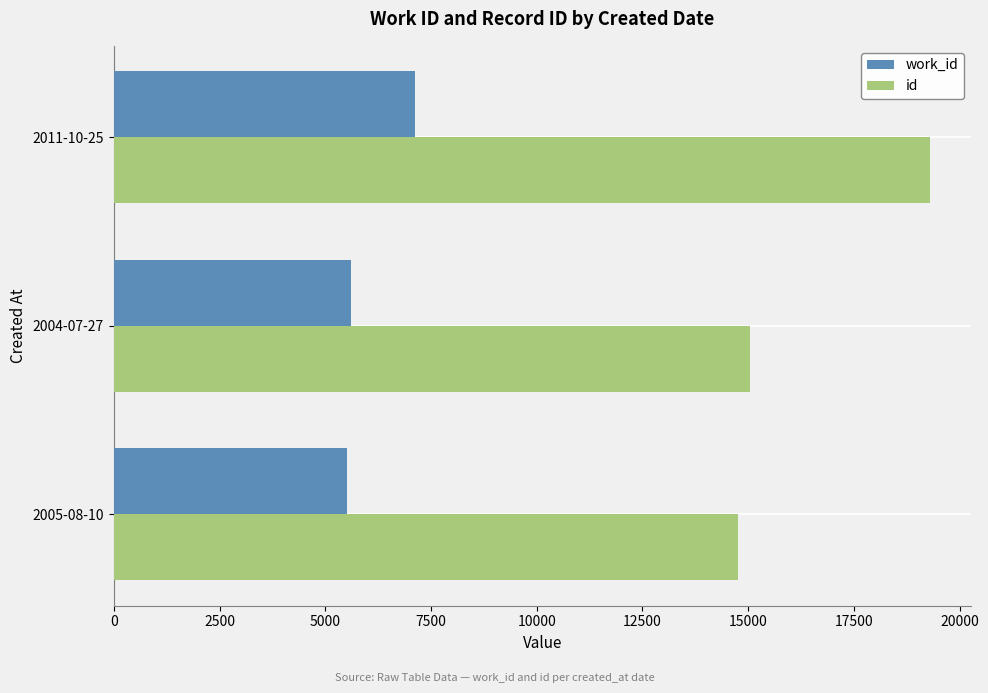

What is the total value across all series at 2011-10-25?

26417